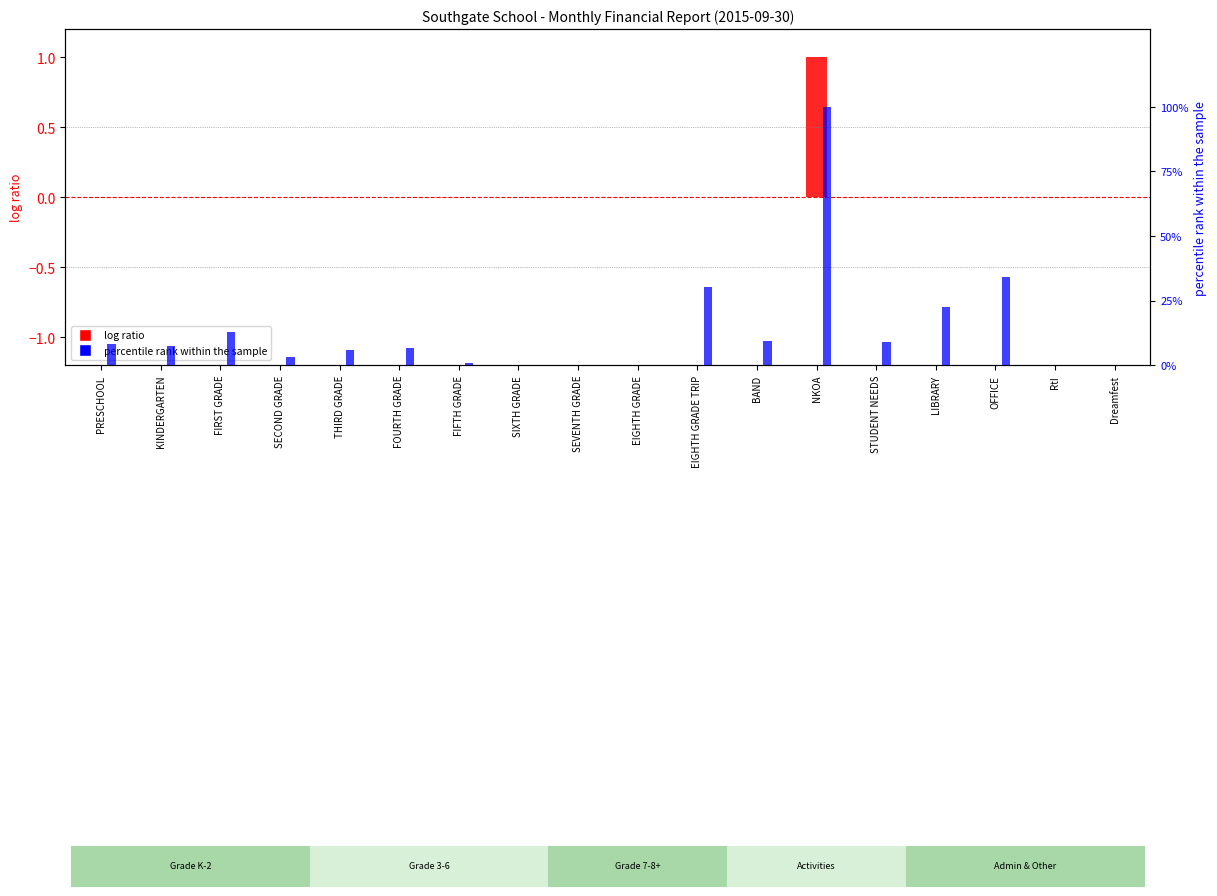

What are all the series names shown in the legend?

log ratio, percentile rank within the sample